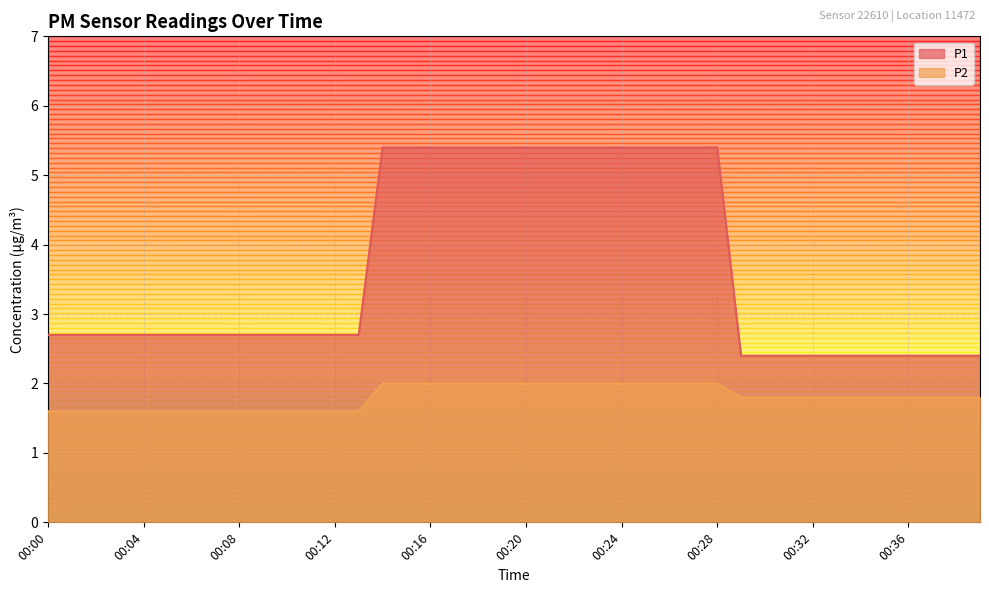

Rank the series at 00:39 from lowest to highest value.

P2, P1